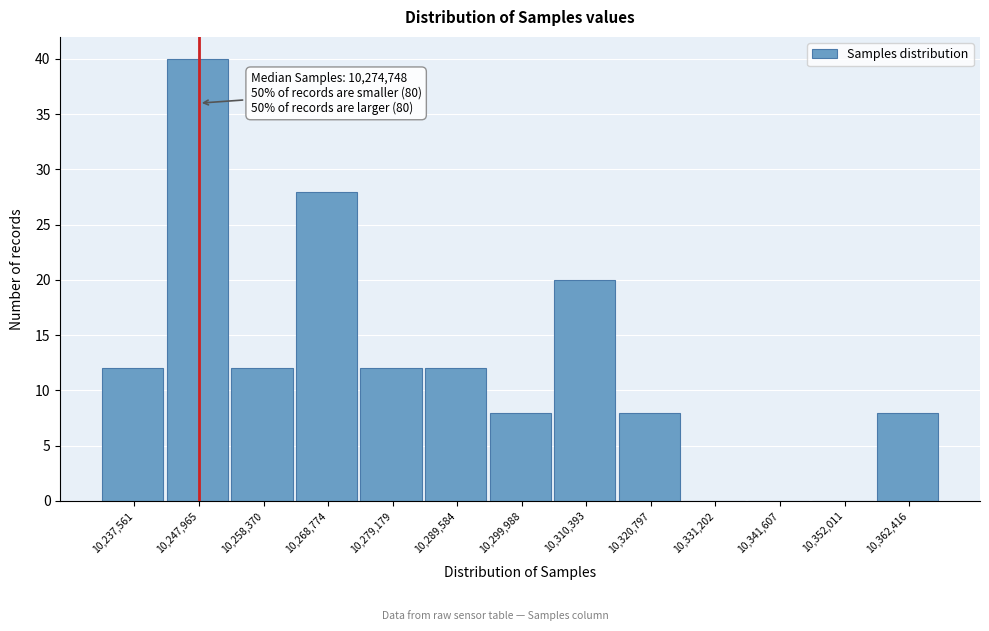

Reading right to left, what are all the values shown in this chart?

10,362,416=8	10,352,011=0	10,341,607=0	10,331,202=0	10,320,797=8	10,310,393=20	10,299,988=8	10,289,584=12	10,279,179=12	10,268,774=28	10,258,370=12	10,247,965=40	10,237,561=12